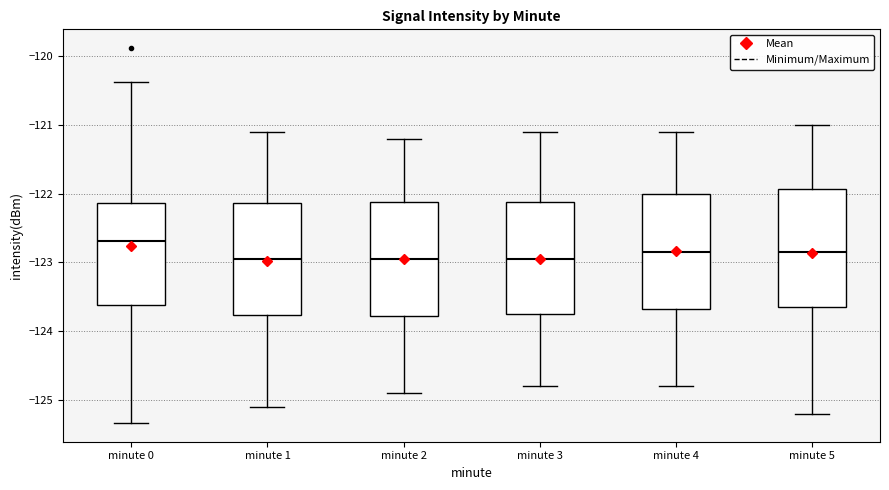

Reading left to right, read every box against the y-axis: the position of its median line, the range the box covers, and the ends of its whiskers. The values are not printed on the chart, so give them approximately, as read against the axis.

minute 0: median -122.7, box -123.6 to -122.1, whiskers -125.3 to -120.4
minute 1: median -122.9, box -123.8 to -122.1, whiskers -125.1 to -121.1
minute 2: median -122.9, box -123.8 to -122.1, whiskers -124.9 to -121.2
minute 3: median -122.9, box -123.7 to -122.1, whiskers -124.8 to -121.1
minute 4: median -122.8, box -123.7 to -122.0, whiskers -124.8 to -121.1
minute 5: median -122.8, box -123.6 to -121.9, whiskers -125.2 to -121.0